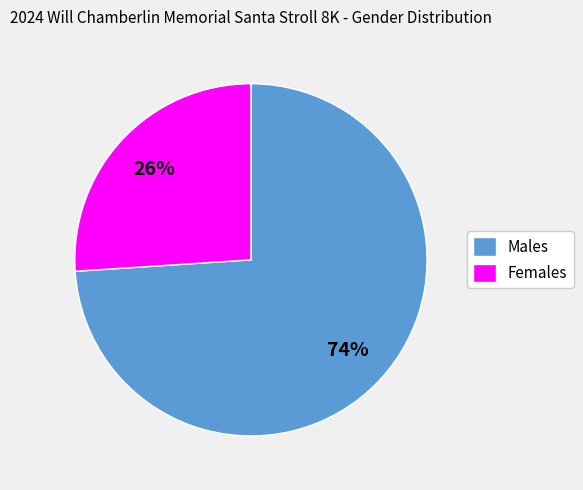

Approximately how many times larger is the value at Males compared to Females?

2.8